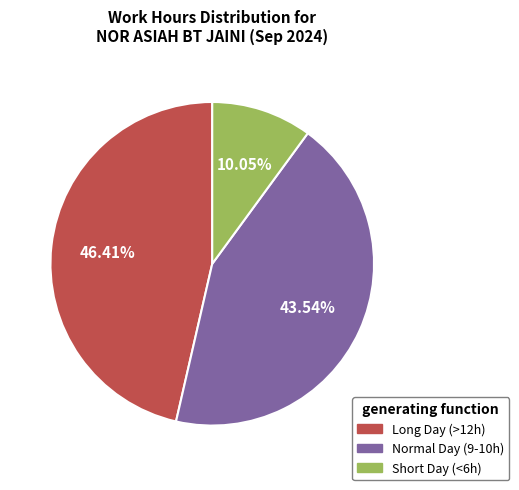

Is there any slice that represents more than half of the pie?

No